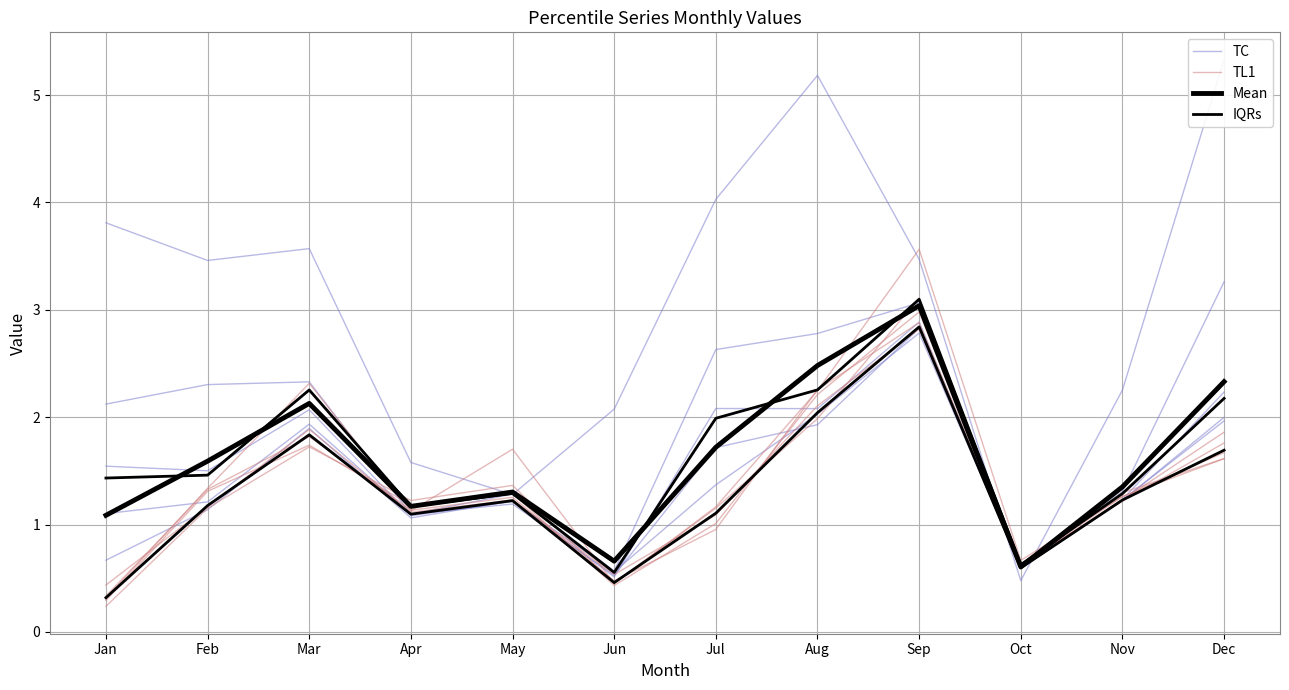

What is the sum of all IQRs values?

15.6